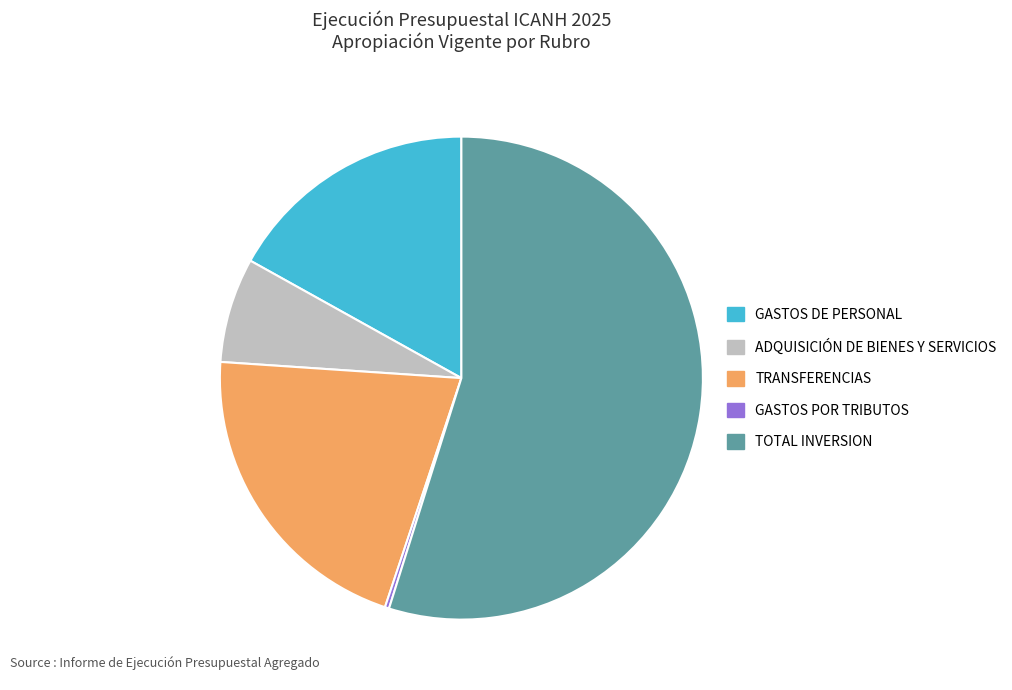

What is the largest slice in the pie chart?

TOTAL INVERSION